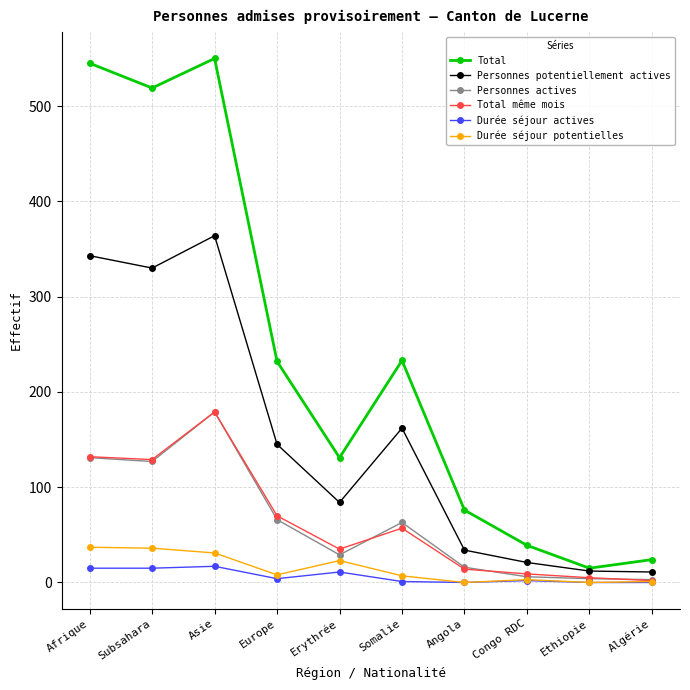

Which series has the largest range (max minus min)?

Total